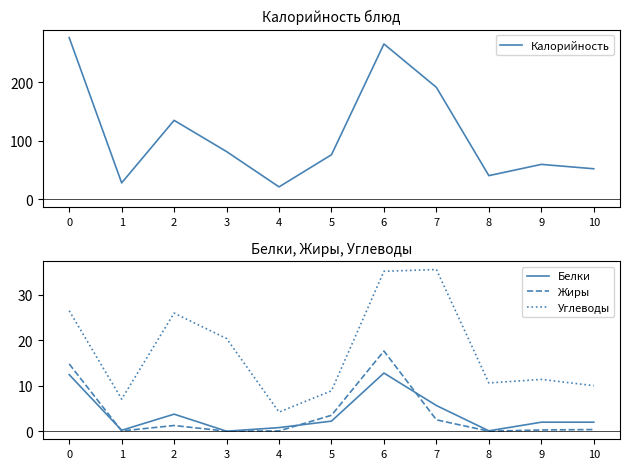

Which series has the largest range (max minus min)?

Калорийность